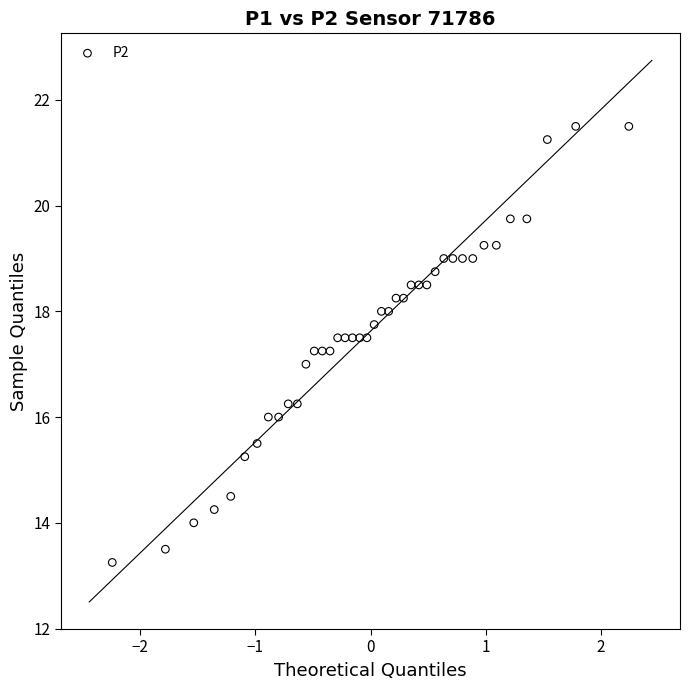

What is the range of X values (max minus min)?

4.5